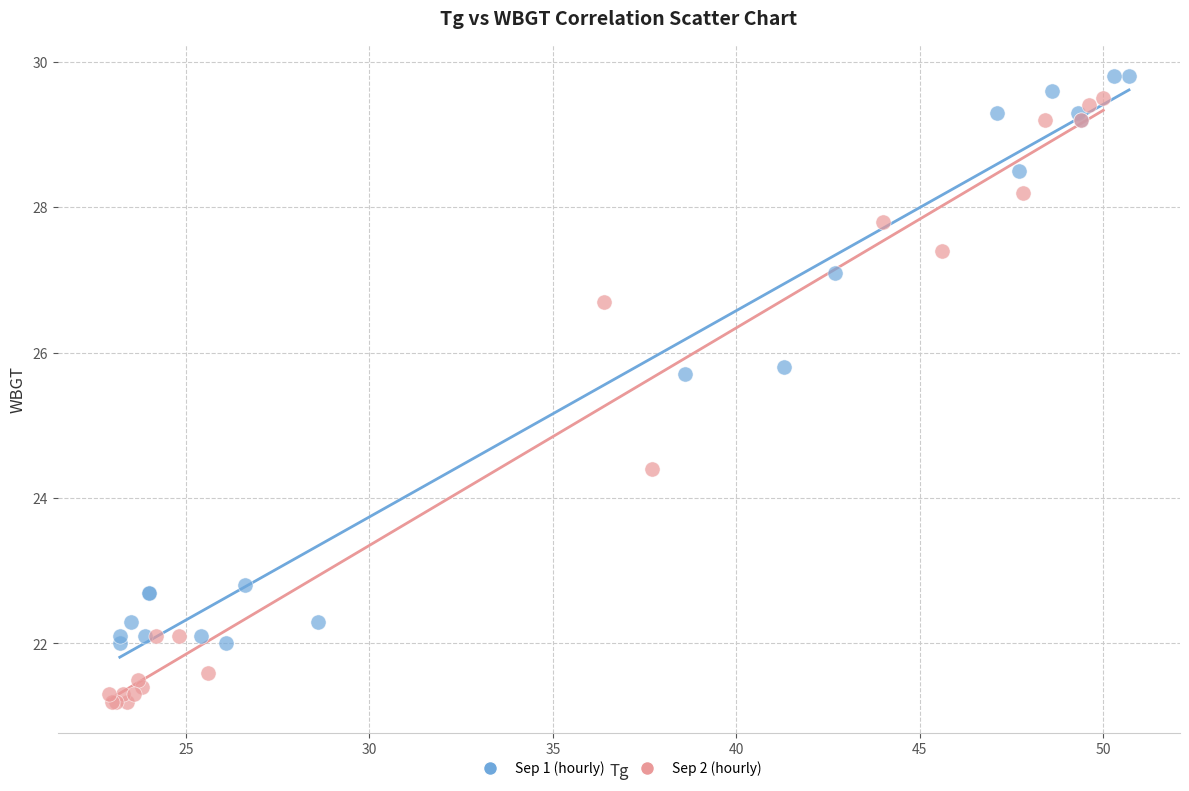

Which series contains the lowest Y value?

Sep 2 (hourly)